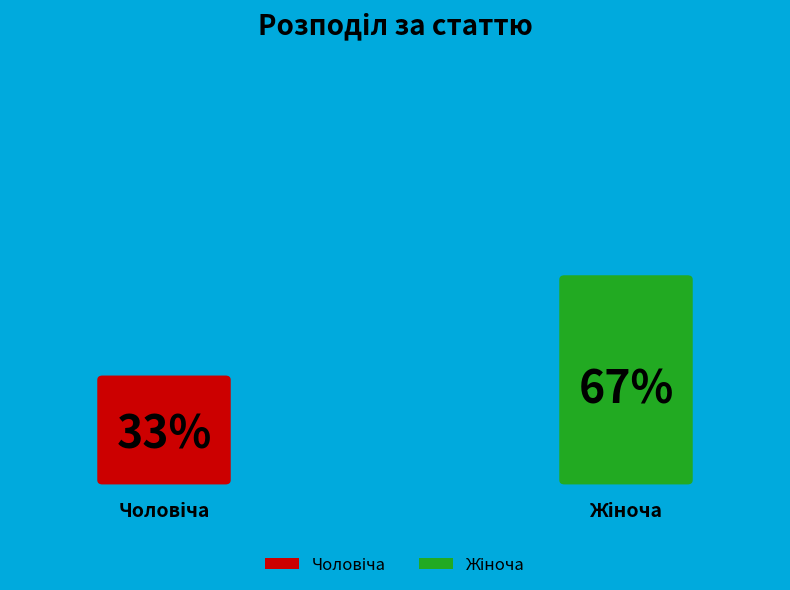

True or false: Жіноча accounts for 79% of the total.

False